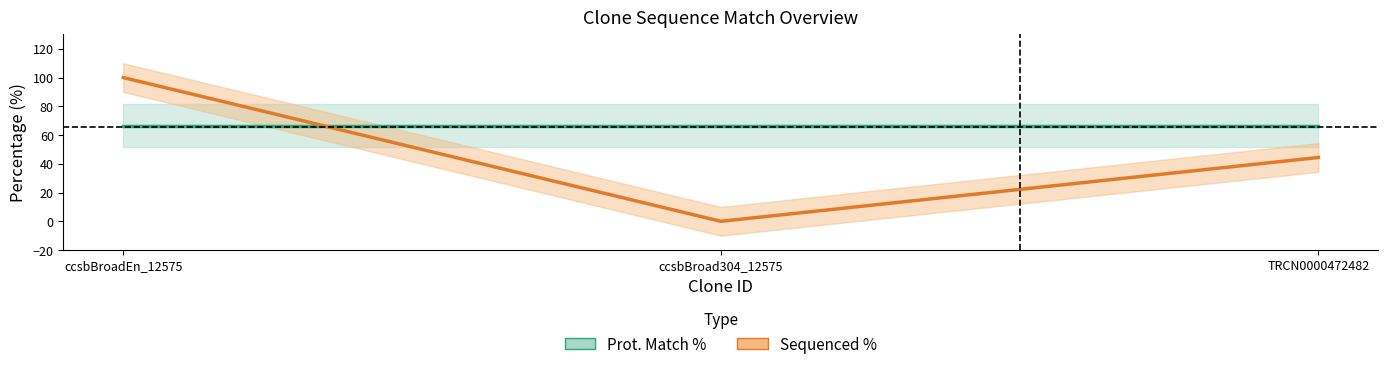

Which label corresponds to the largest value in the chart?

ccsbBroadEn_12575